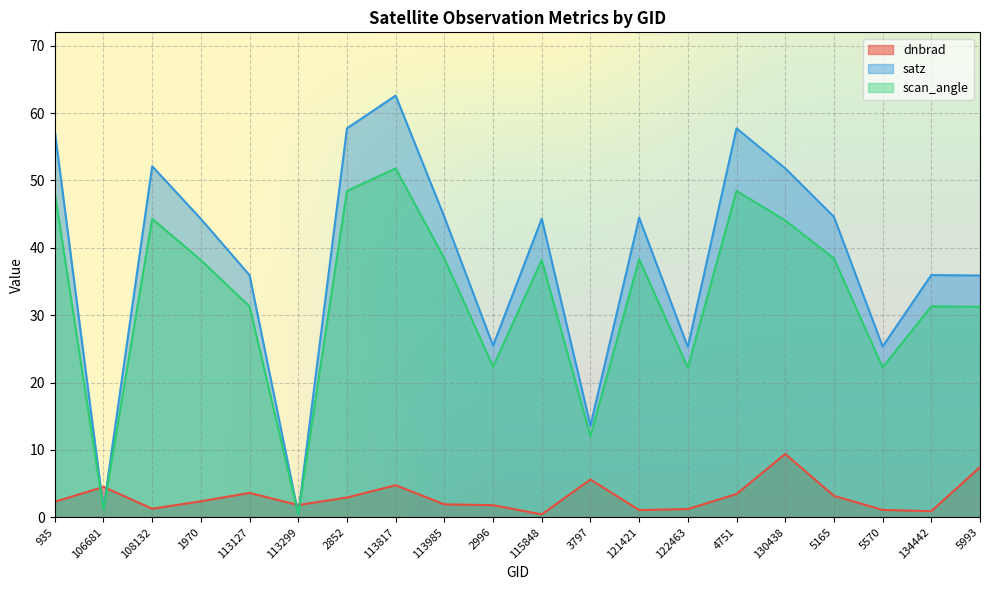

How many series are shown in this chart?

3